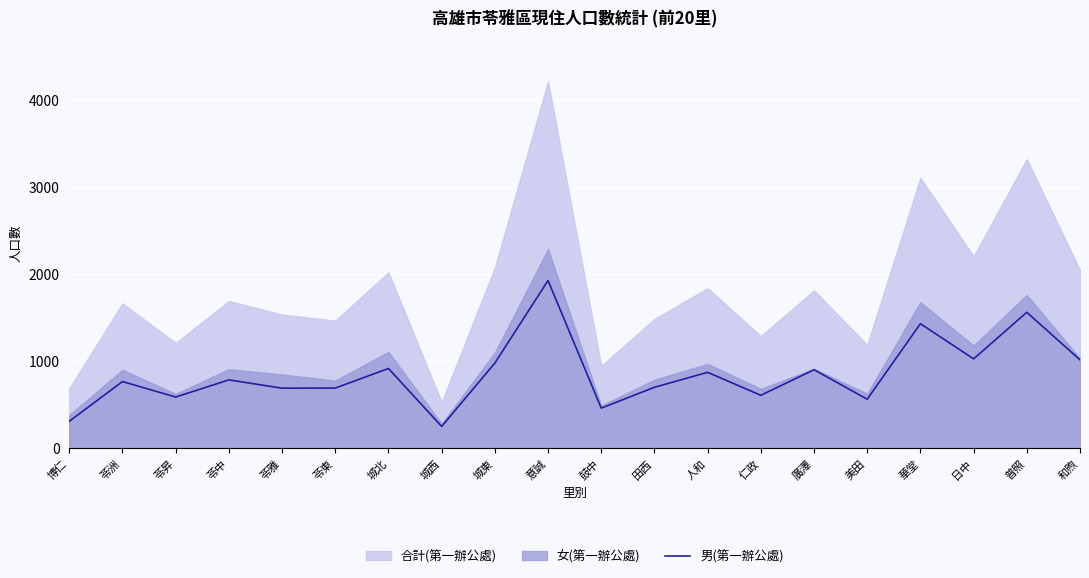

List the labels in order of value, largest first.

意誠, 普照, 華堂, 日中, 和煦, 城東, 城北, 廣澤, 人和, 苓中, 苓洲, 田西, 苓東, 苓雅, 仁政, 苓昇, 美田, 鼓中, 博仁, 城西